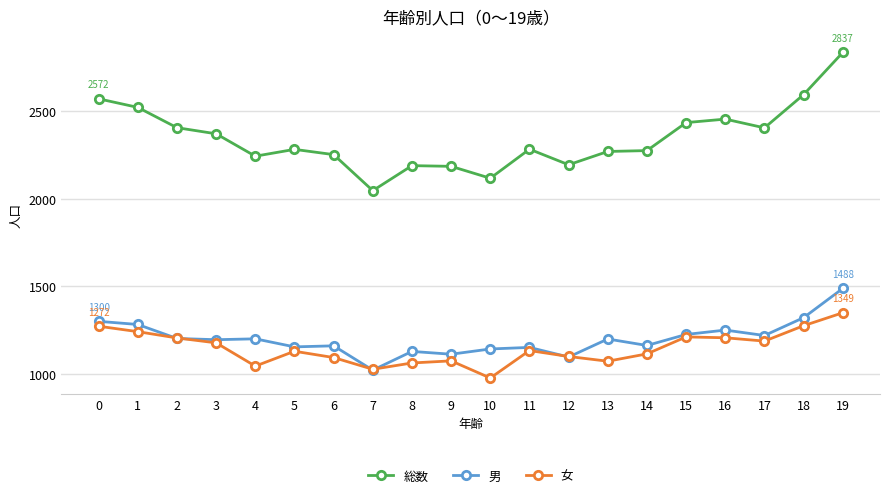

Rank the series at 1 from lowest to highest value.

女, 男, 総数